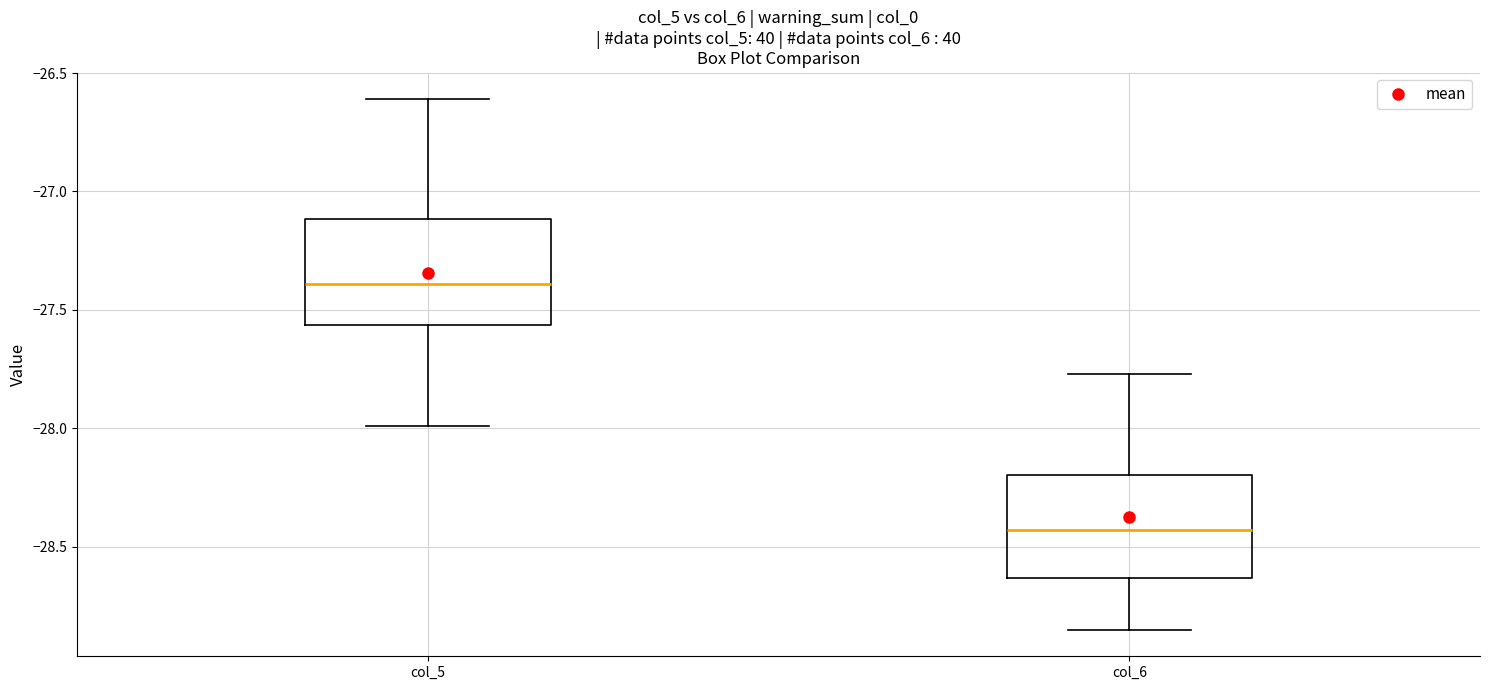

Which box's median line is the lowest?

col_6